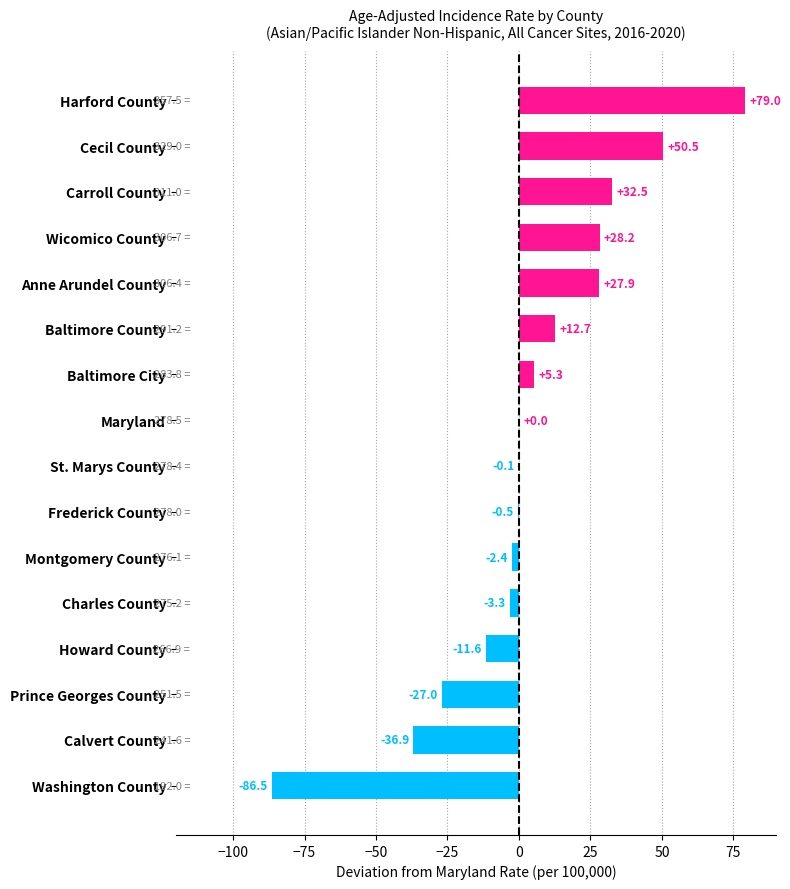

How many categories are shown in the chart?

16